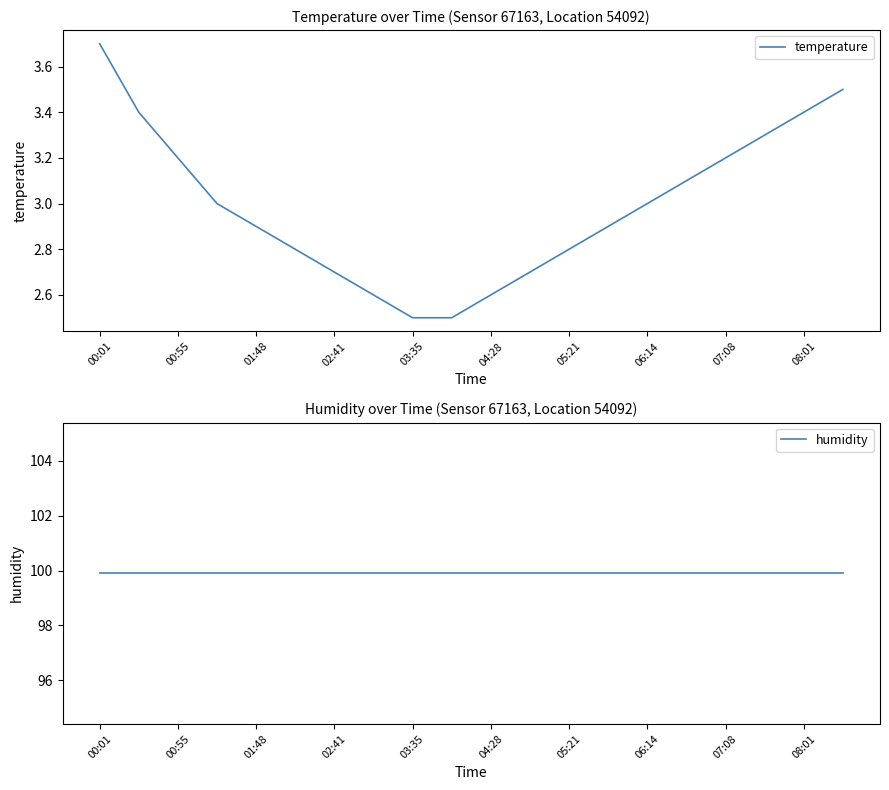

What is the highest value of the temperature series?

3.7